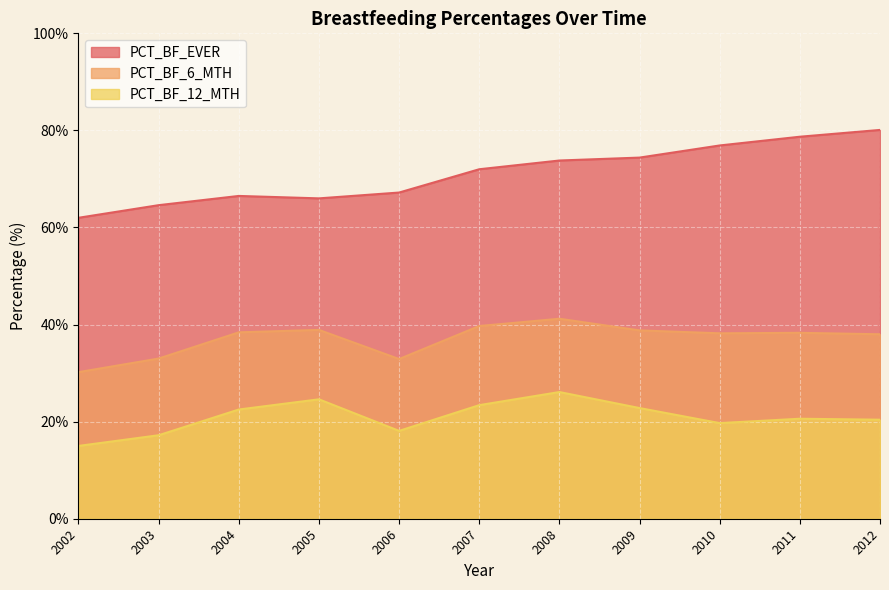

What is the highest value of the PCT_BF_EVER series?

80.1